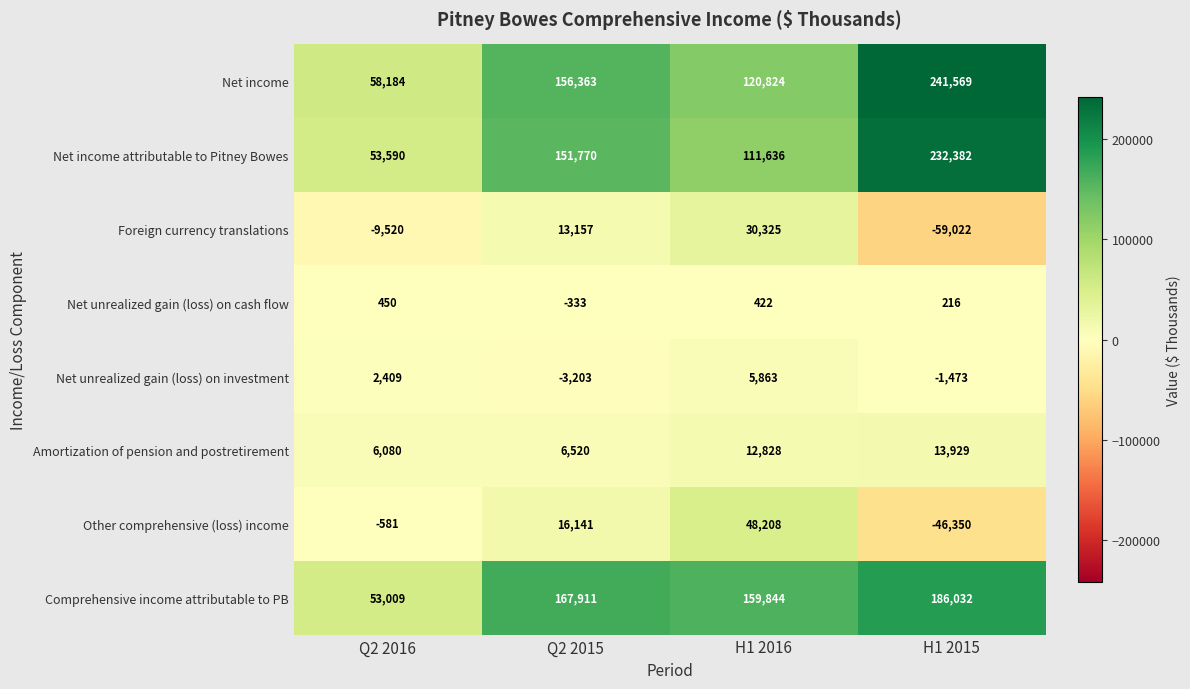

Between Q2 2016 and H1 2015, which series saw the biggest shift?

Net income